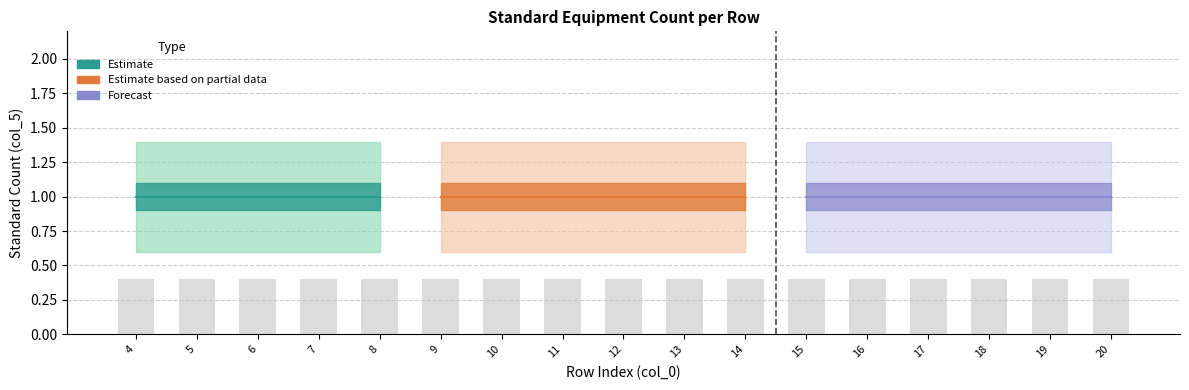

What is the sum of all Upper Bound values?

23.8